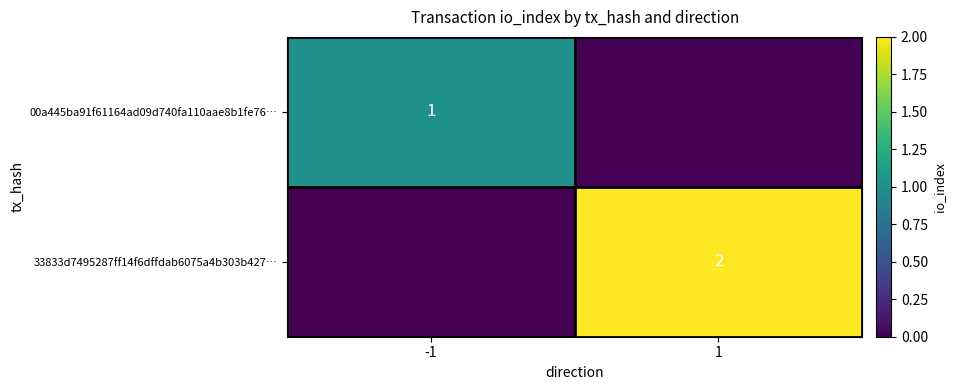

Is it true that 33833d7495287ff14f6dffdab6075a4b303b427… equals 1 at 1?

False